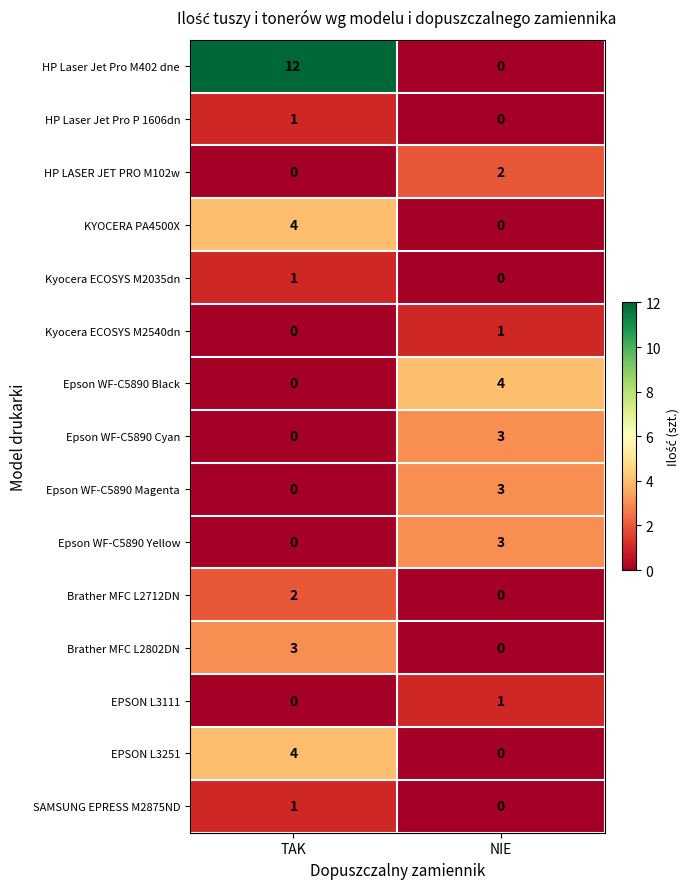

How many distinct data groups are displayed?

15